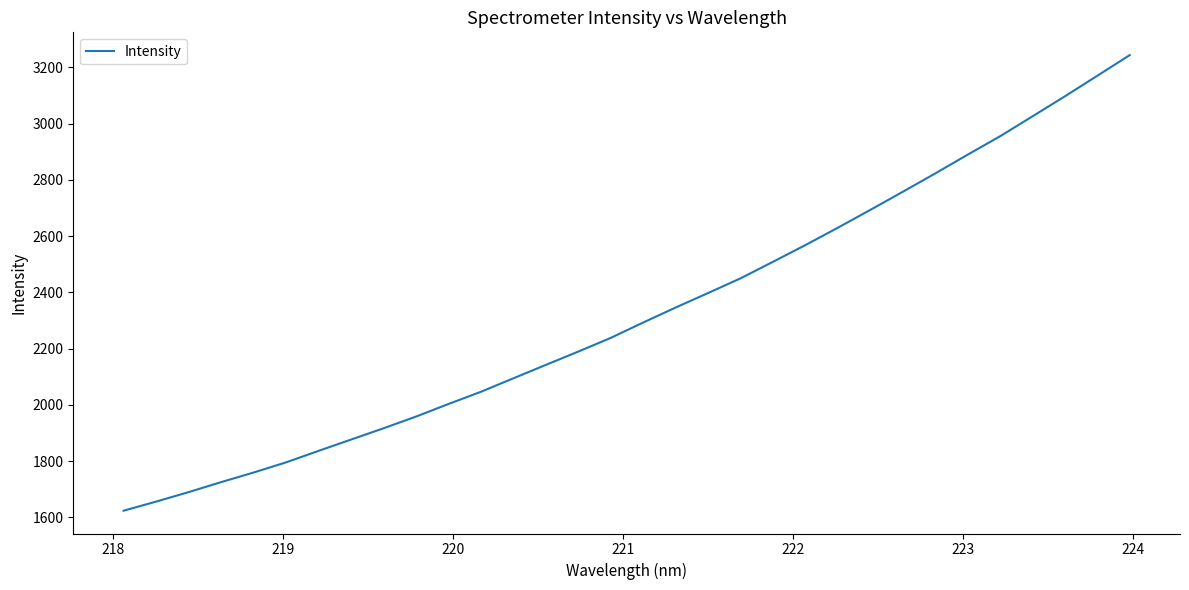

What is the difference between the maximum and minimum values?

1619.6